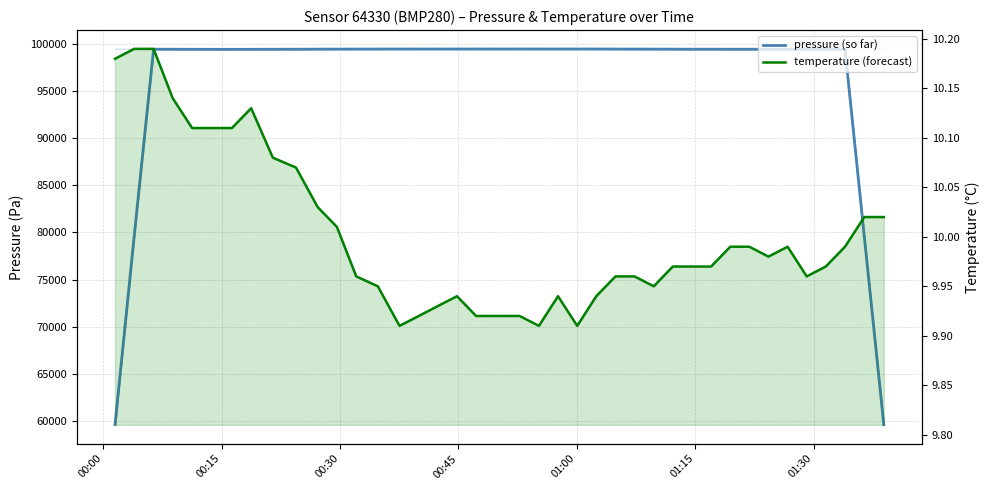

True or false: pressure (so far) and temperature (forecast) cross at least once.

False